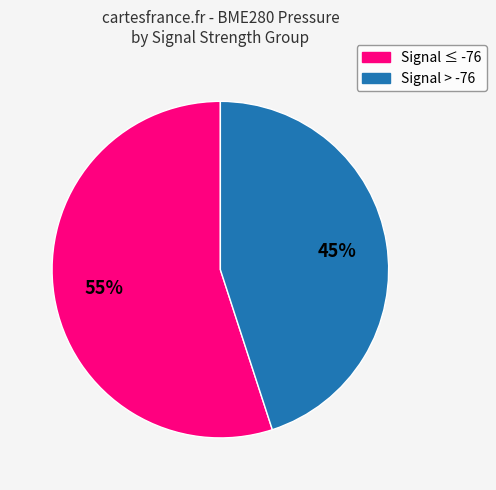

Approximately how many times larger is the value at Signal > -76 compared to Signal ≤ -76?

0.8